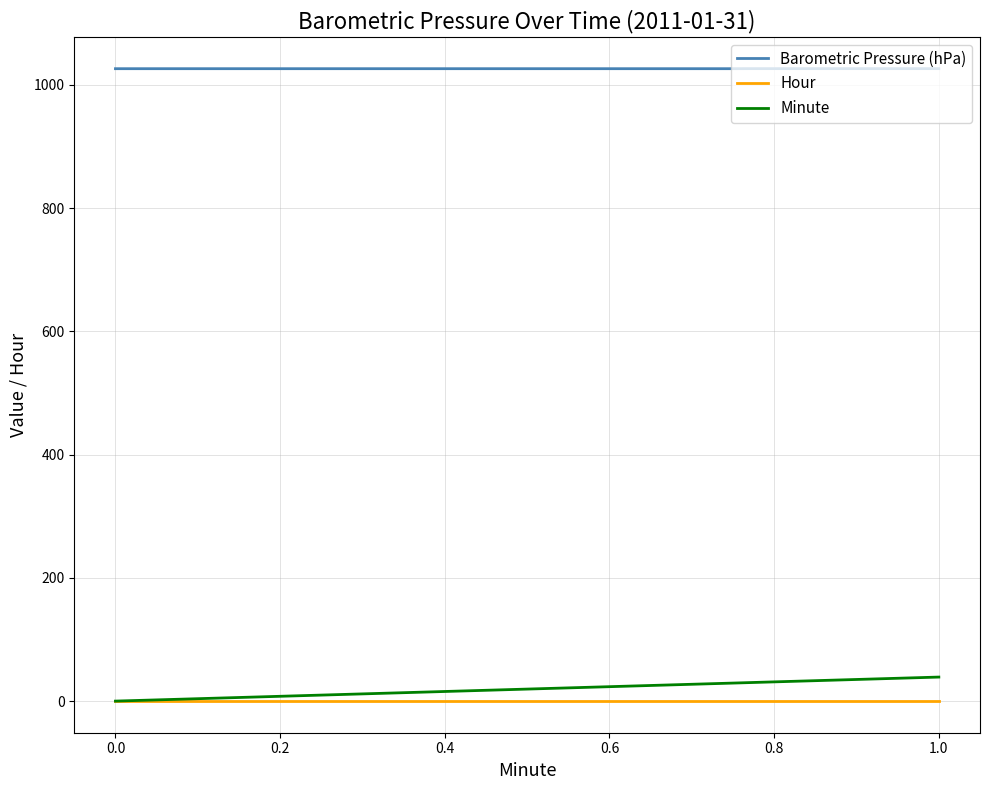

Which series has the largest total across all categories?

Barometric Pressure (hPa)